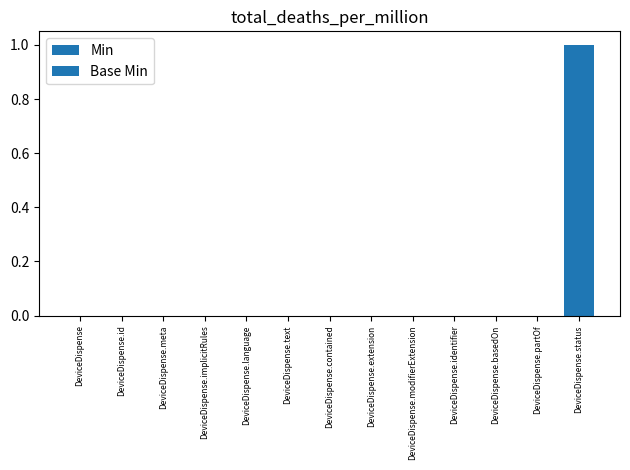

How many data points does each series have?

13